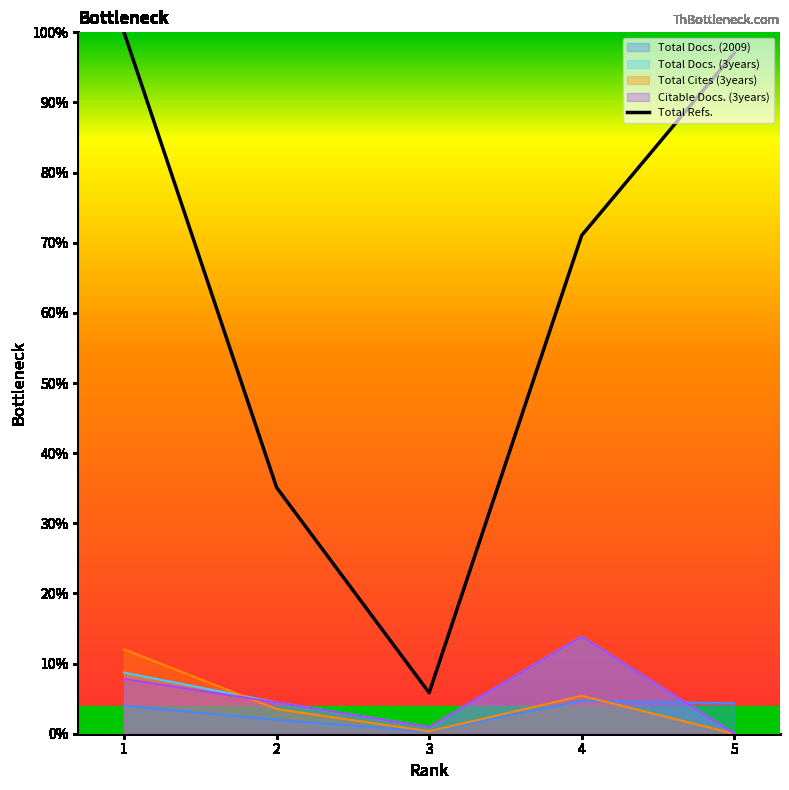

What is the change in value from 4 to 5?

+26.0